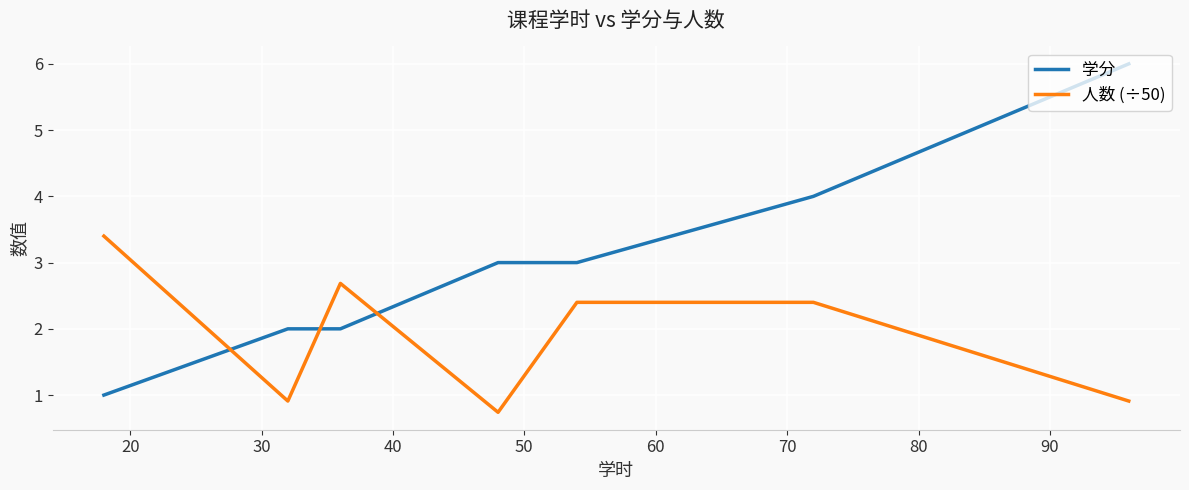

What is the sum of all 学分 values?

21.0